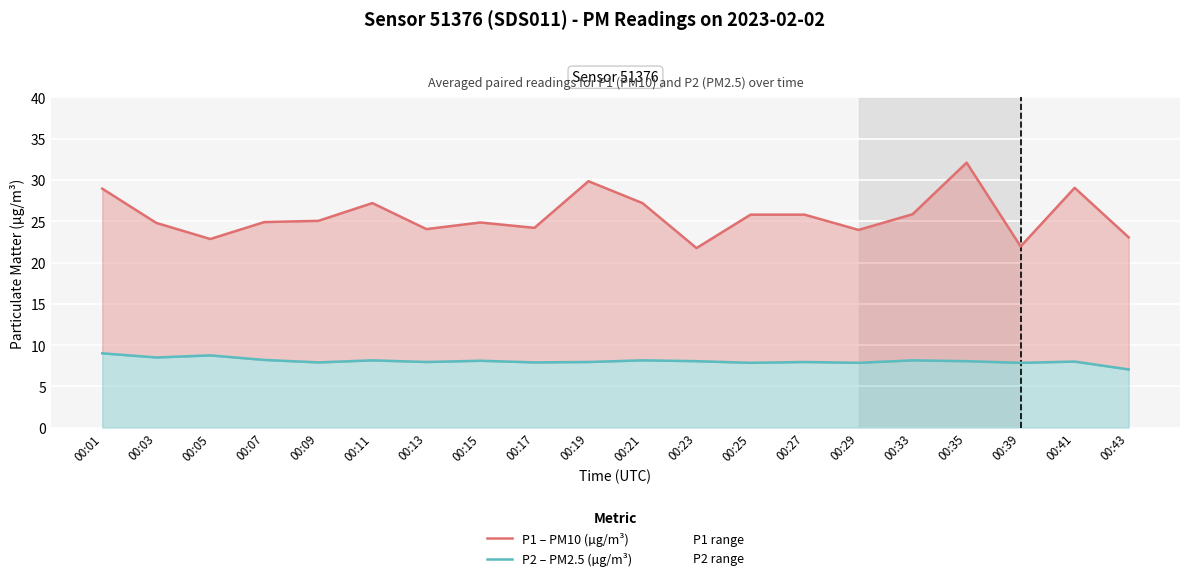

At which category does P2 – PM2.5 (µg/m³) reach its first local peak?

00:05